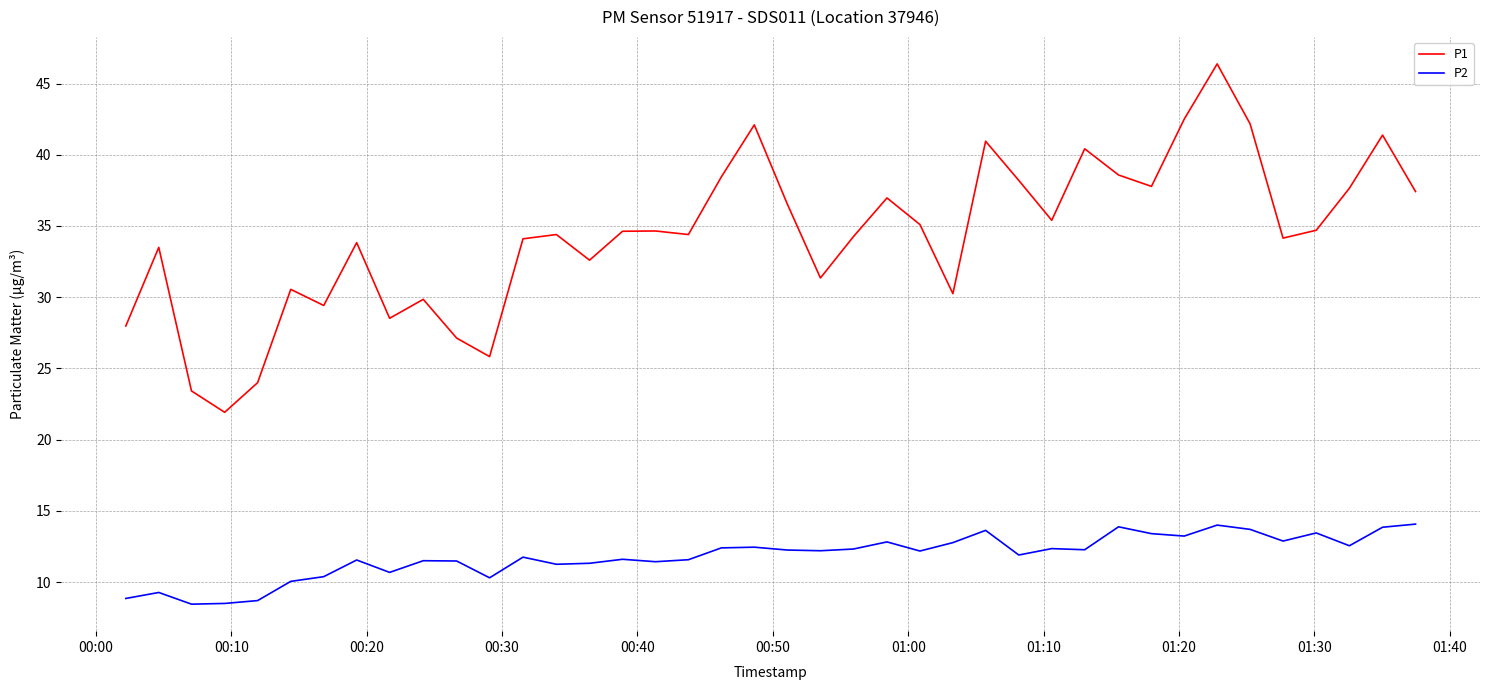

In P2, how many points are lower than both neighbors (excluding endpoints)?

12